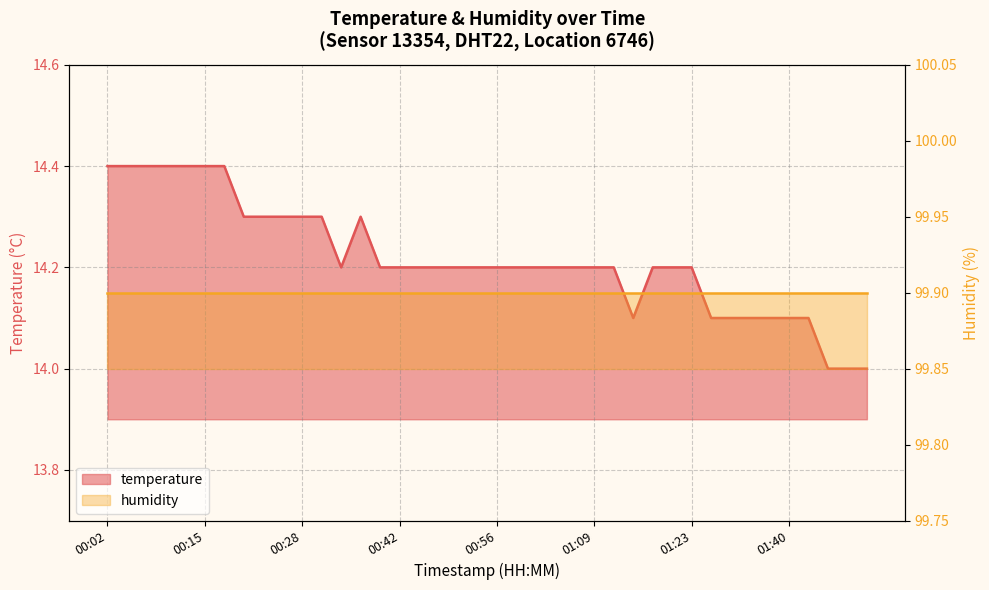

Reading left to right, extract all data points from this chart.

14.4	14.4	14.4	14.4	14.4	14.4	14.4	14.3	14.3	14.3	14.3	14.3	14.2	14.3	14.2	14.2	14.2	14.2	14.2	14.2	14.2	14.2	14.2	14.2	14.2	14.2	14.2	14.1	14.2	14.2	14.2	14.1	14.1	14.1	14.1	14.1	14.1	14.0	14.0	14.0